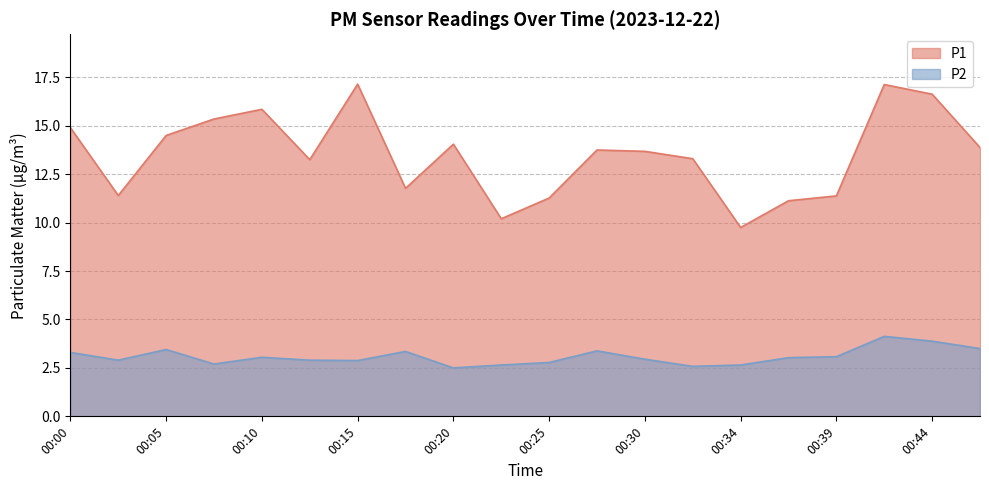

What is the difference between the second highest and minimum values in the P1 series?

7.4